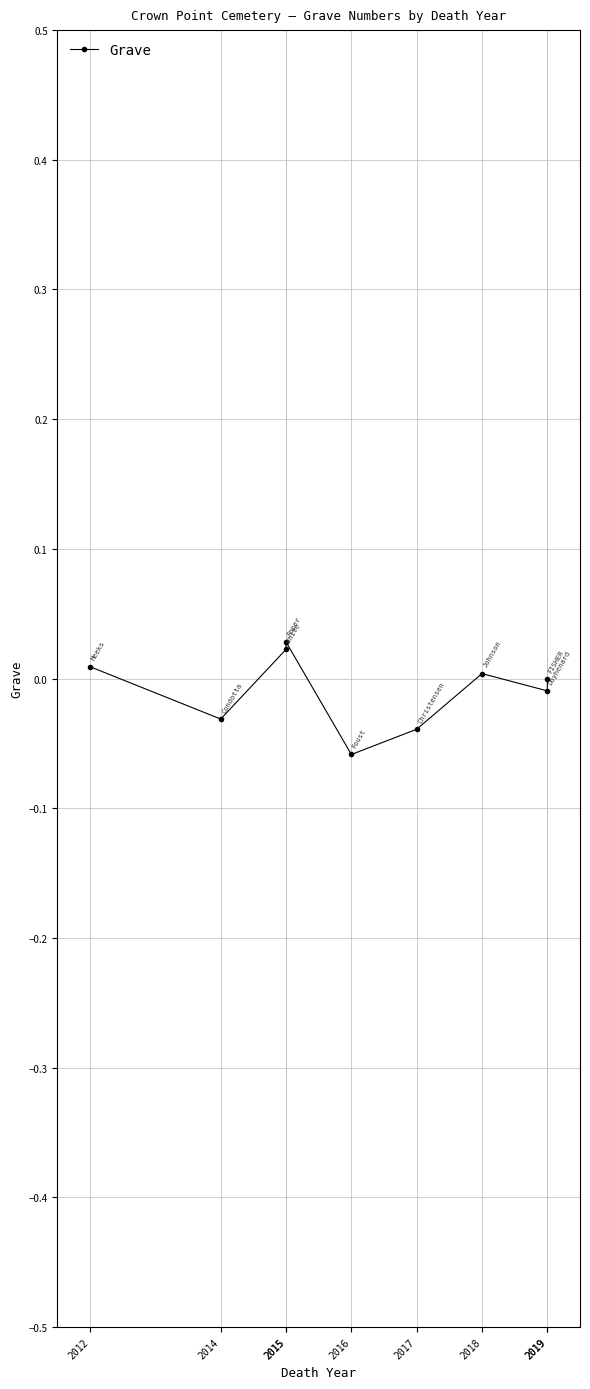

Rank the categories by value from lowest to highest.

2016, 2017, 2014, 2019, 2019, 2018, 2012, 2015, 2015